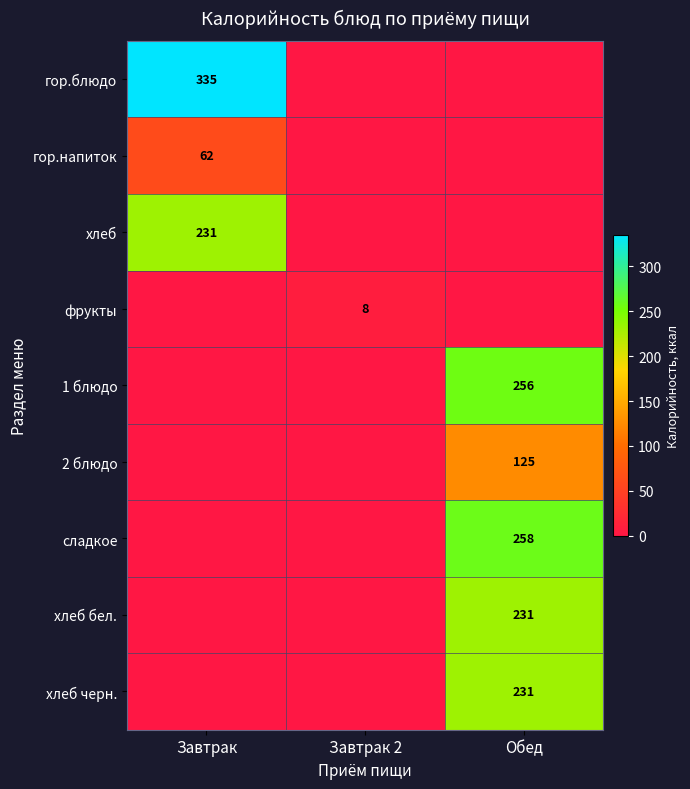

The value of 2 блюдо at Обед is 203. True or false?

False